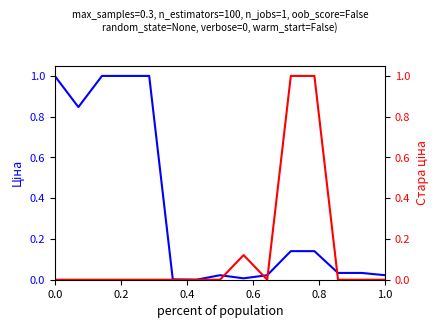

How many data points in Стара ціна are above 0?

3